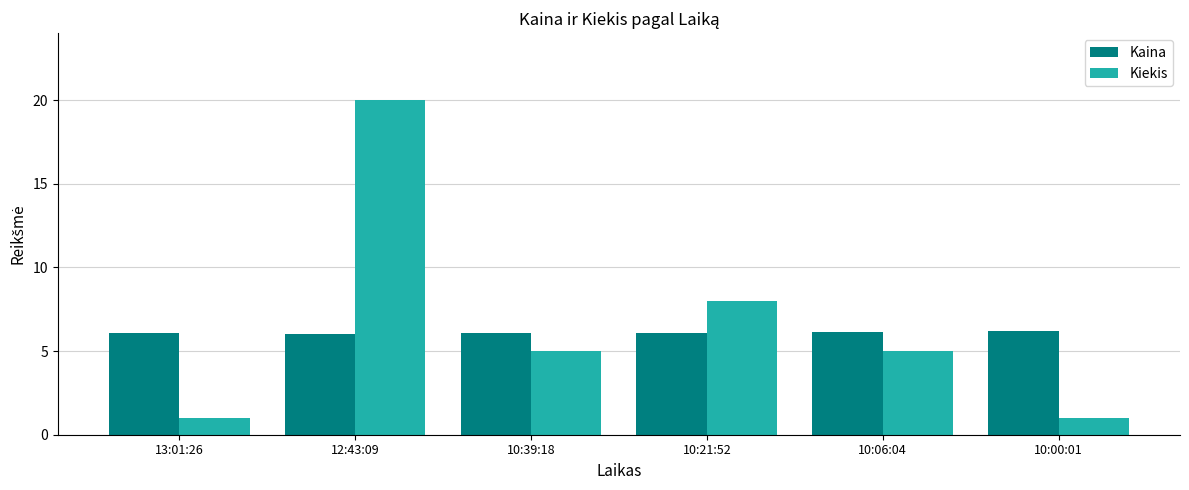

List the series in order of their overall mean, highest first.

Kiekis, Kaina